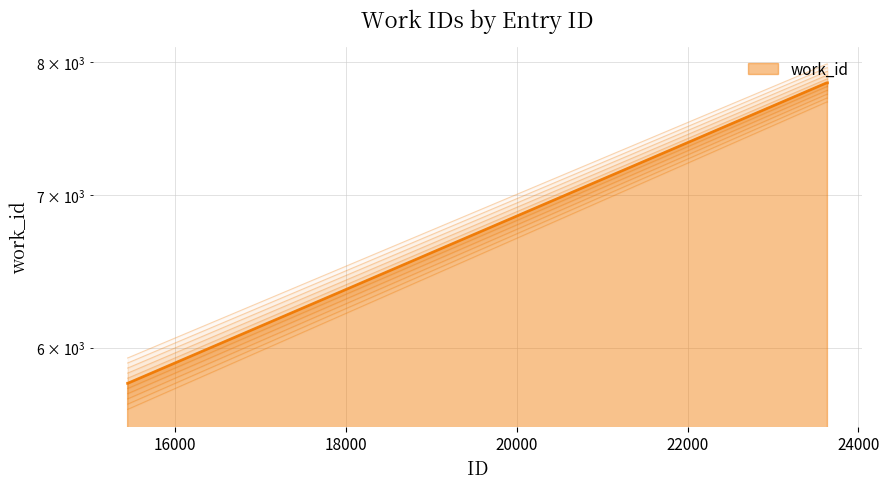

The value at 23637 is 10543. True or false?

False